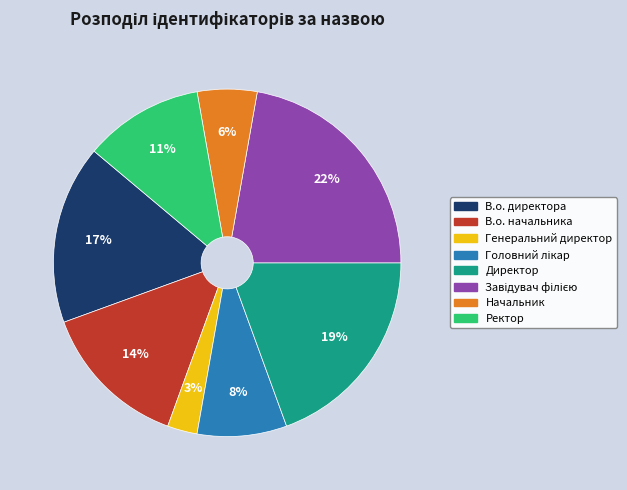

To the nearest percent, what is the average slice percentage?

12%